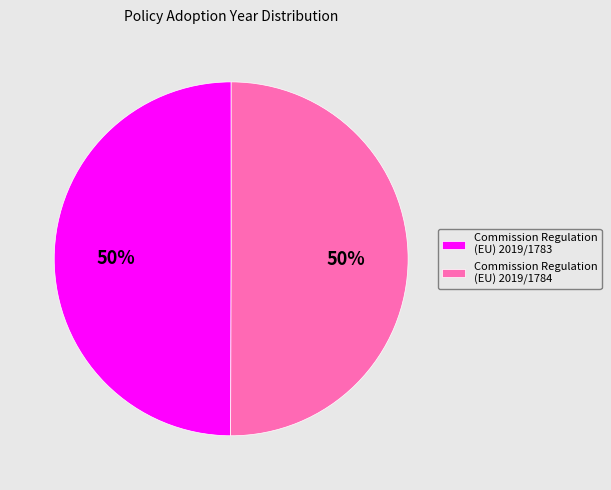

Is the sum of Commission Regulation (EU) 2019/1784 and Commission Regulation (EU) 2019/1783 greater than half?

Yes